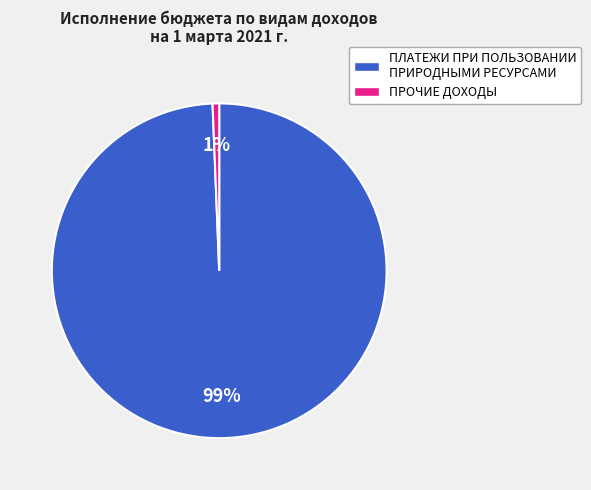

Which category has the smallest portion of the pie?

ПРОЧИЕ ДОХОДЫ